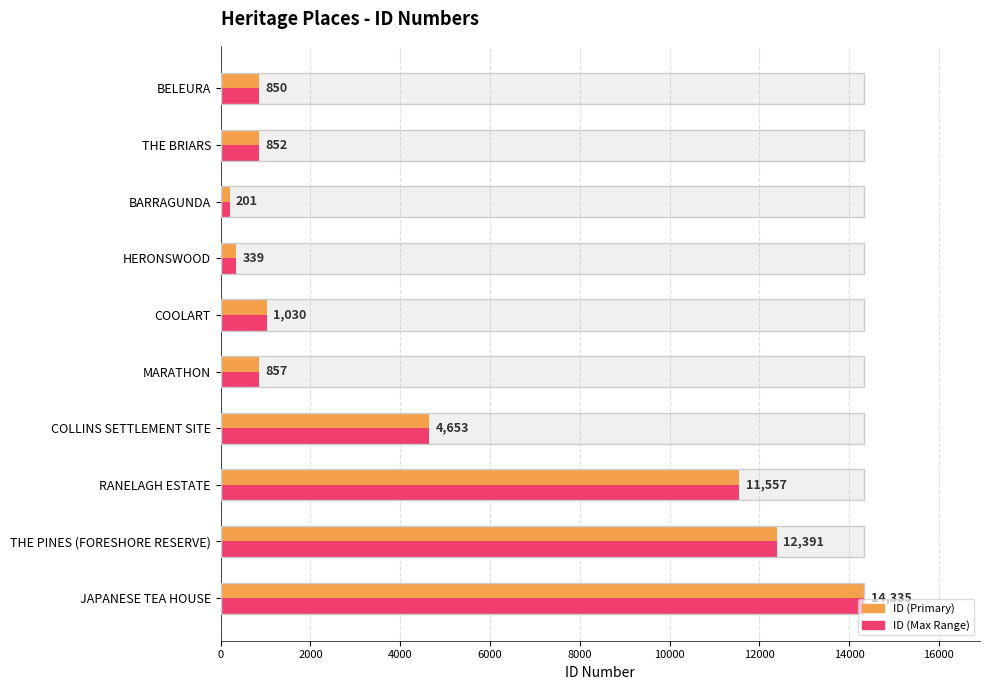

What is the value of the 5th bar from the left?

1030